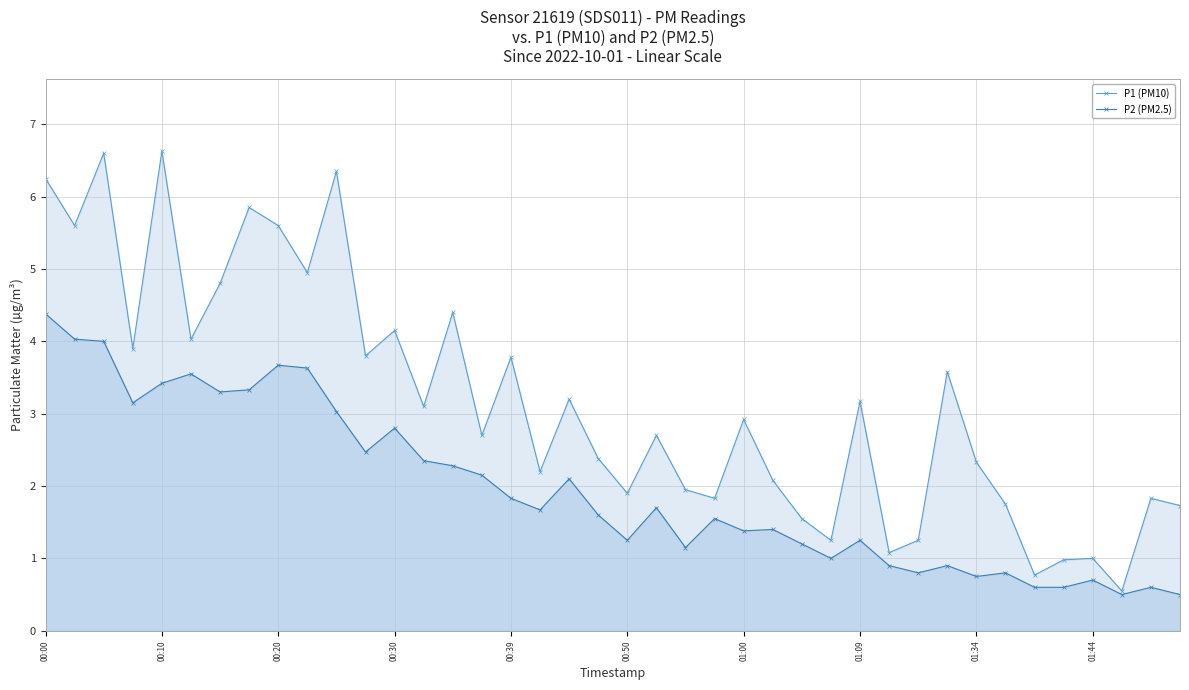

How many lines are shown in the chart?

2